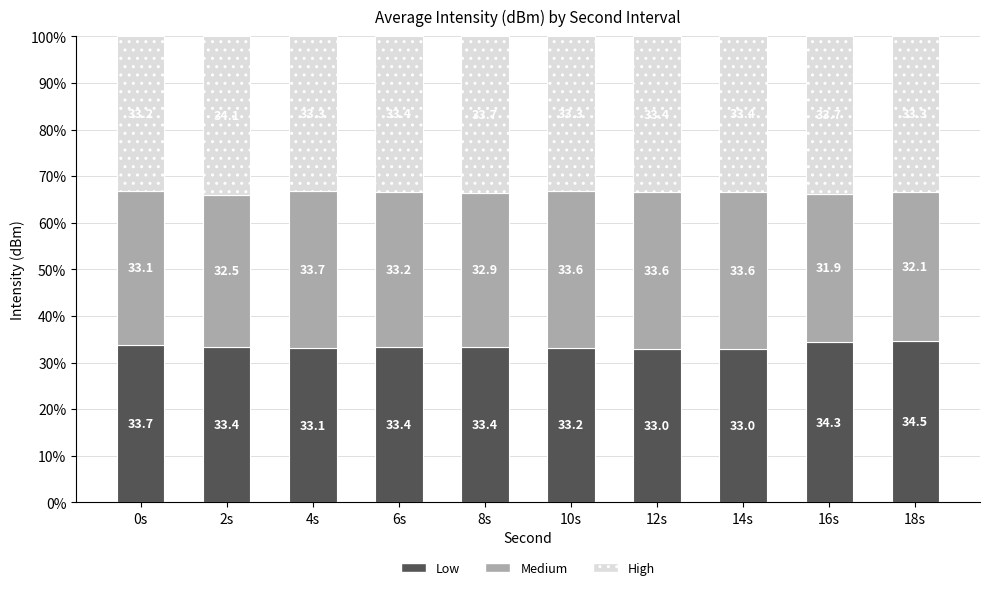

Where does the Low series first go above 33?

0s